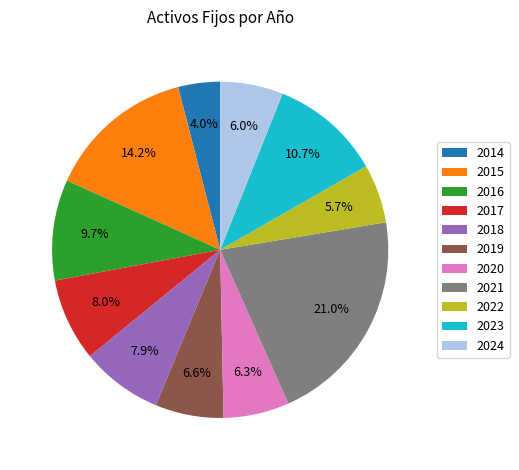

Is there any slice that represents more than half of the pie?

No